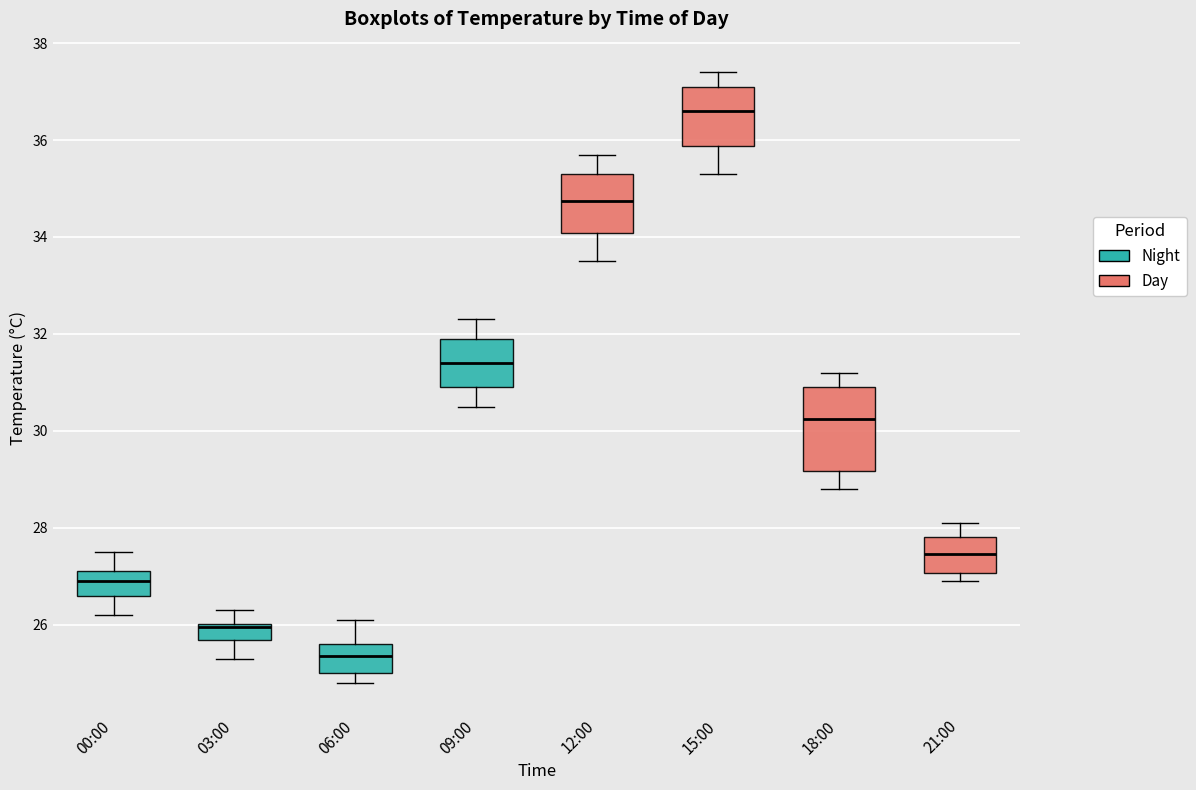

Which box has the highest median line?

15:00